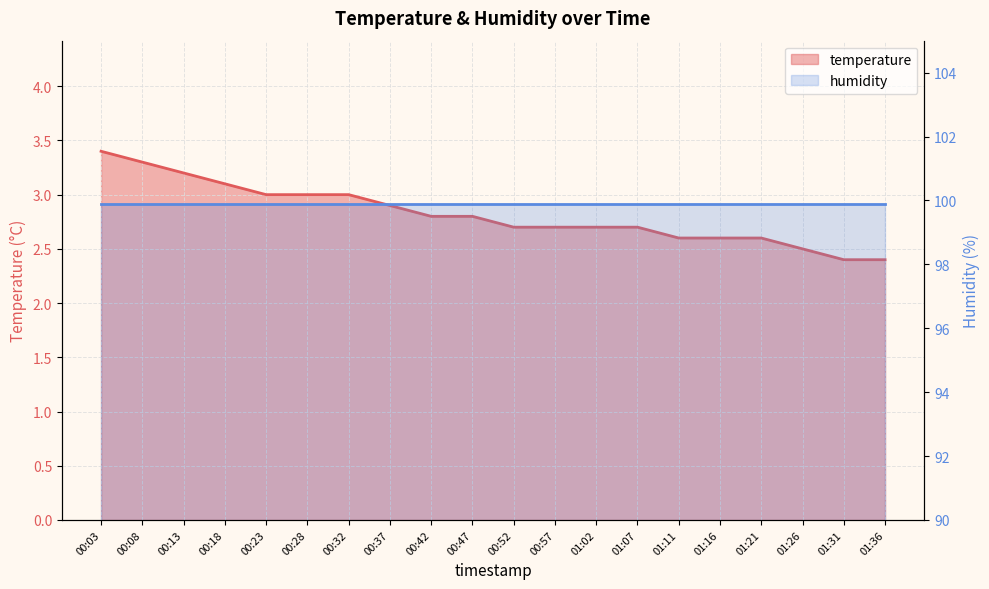

Read the value at 01:31.

2.4